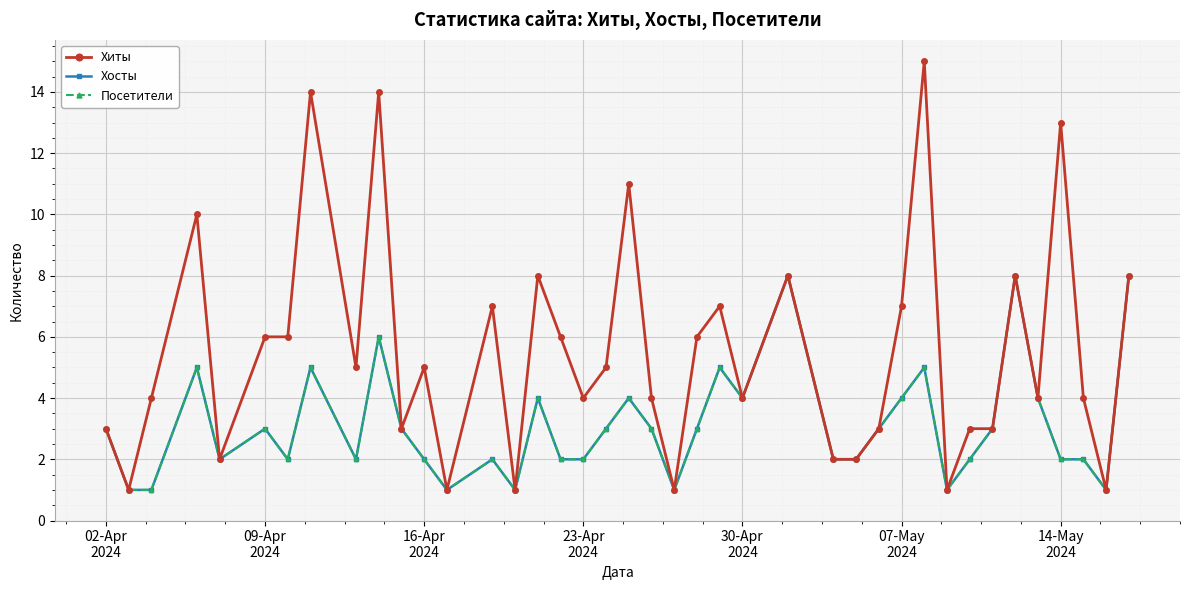

Is this an area chart (filled region under the line)?

No